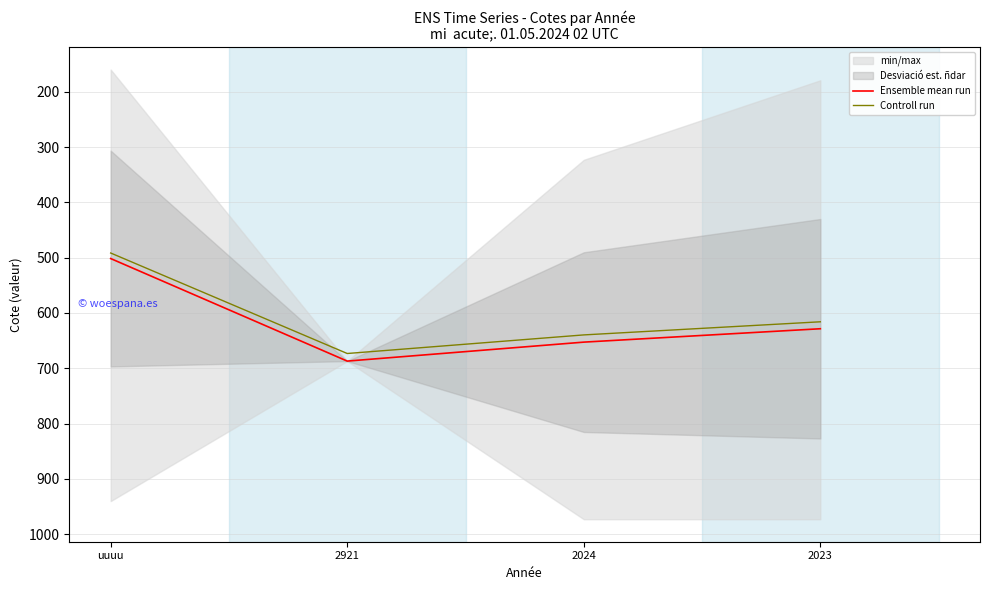

True or false: Ensemble mean run has more than 0 points higher than both neighbors.

True